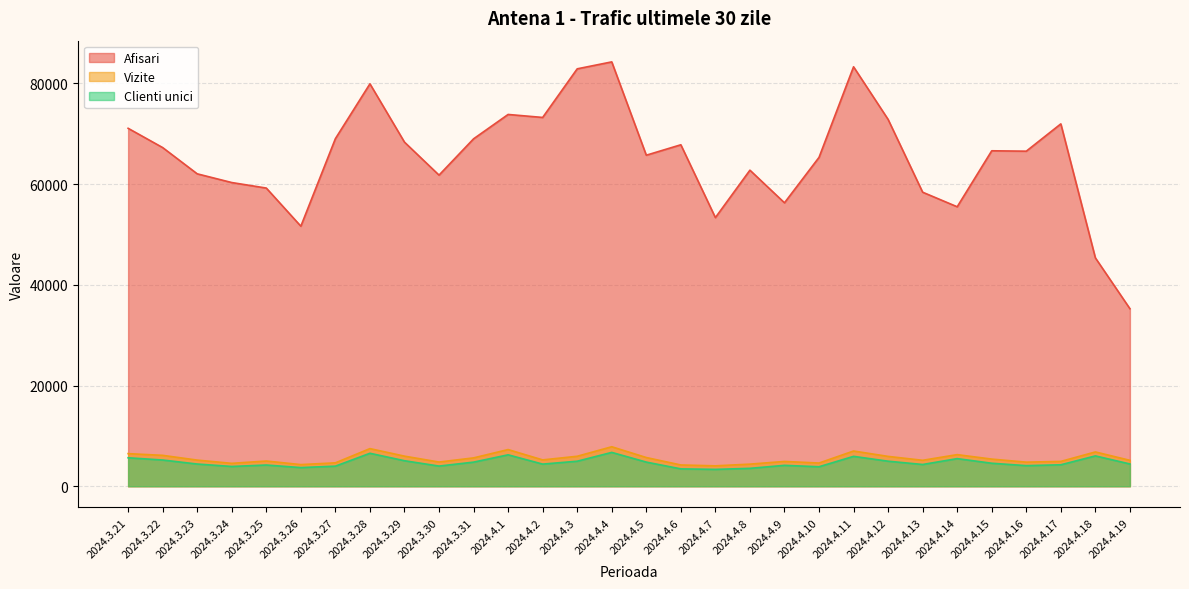

Reading left to right, extract all data points from this chart.

Afisari: 2024.3.21=71095	2024.3.22=67266	2024.3.23=62053	2024.3.24=60322	2024.3.25=59225	2024.3.26=51652	2024.3.27=69040	2024.3.28=79929	2024.3.29=68347	2024.3.30=61796	2024.3.31=69005	2024.4.1=73845	2024.4.2=73252	2024.4.3=82906	2024.4.4=84286	2024.4.5=65751	2024.4.6=67824	2024.4.7=53360	2024.4.8=62777	2024.4.9=56299	2024.4.10=65318	2024.4.11=83311	2024.4.12=72859	2024.4.13=58402	2024.4.14=55511	2024.4.15=66630	2024.4.16=66551	2024.4.17=71975	2024.4.18=45360	2024.4.19=35264
Vizite: 2024.3.21=6479	2024.3.22=6139	2024.3.23=5195	2024.3.24=4550	2024.3.25=5011	2024.3.26=4303	2024.3.27=4650	2024.3.28=7477	2024.3.29=5981	2024.3.30=4809	2024.3.31=5634	2024.4.1=7287	2024.4.2=5233	2024.4.3=5956	2024.4.4=7847	2024.4.5=5705	2024.4.6=4226	2024.4.7=4056	2024.4.8=4393	2024.4.9=4928	2024.4.10=4611	2024.4.11=7001	2024.4.12=5930	2024.4.13=5156	2024.4.14=6280	2024.4.15=5394	2024.4.16=4787	2024.4.17=4935	2024.4.18=6814	2024.4.19=5150
Clienti unici: 2024.3.21=5655	2024.3.22=5213	2024.3.23=4414	2024.3.24=3930	2024.3.25=4217	2024.3.26=3709	2024.3.27=3992	2024.3.28=6550	2024.3.29=5069	2024.3.30=4008	2024.3.31=4791	2024.4.1=6244	2024.4.2=4399	2024.4.3=4973	2024.4.4=6724	2024.4.5=4798	2024.4.6=3453	2024.4.7=3351	2024.4.8=3557	2024.4.9=4153	2024.4.10=3873	2024.4.11=5939	2024.4.12=4976	2024.4.13=4323	2024.4.14=5489	2024.4.15=4571	2024.4.16=4093	2024.4.17=4265	2024.4.18=6029	2024.4.19=4425